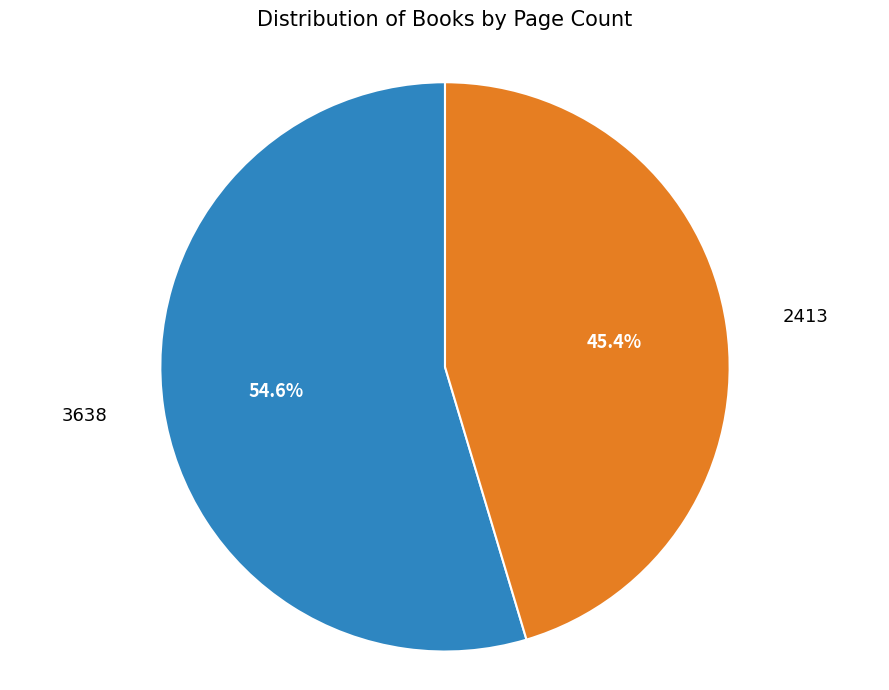

Count the number of slices in the pie.

2